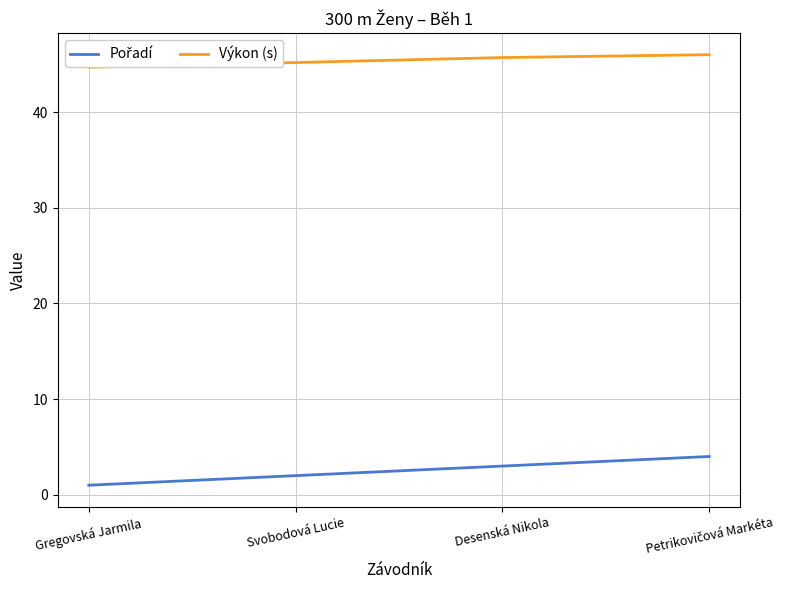

At which label does Výkon (s) reach its minimum?

Gregovská Jarmila